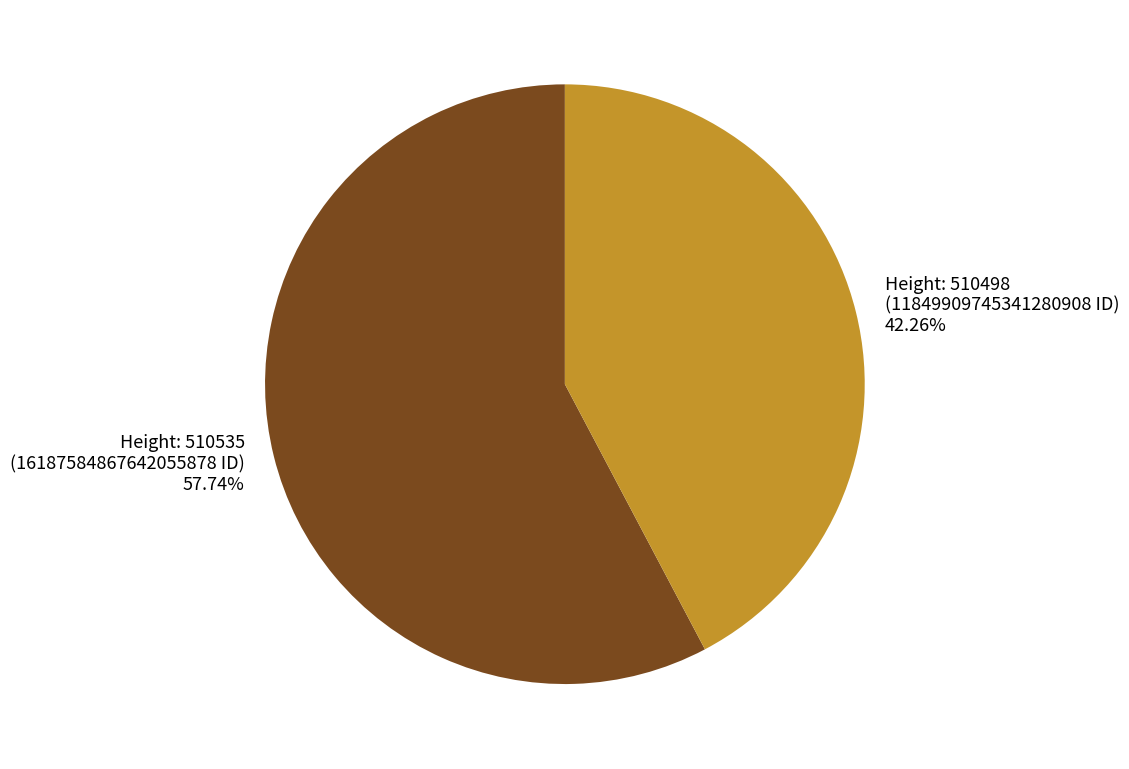

Between Height: 510498 and Height: 510535, which is larger?

Height: 510535